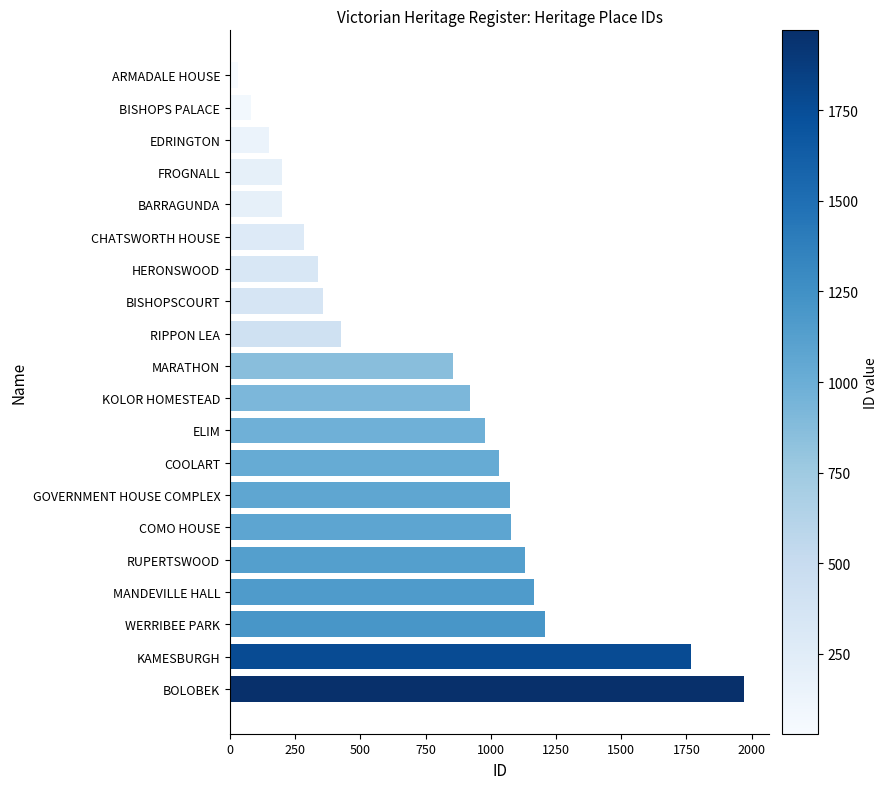

What is the value of the 6th bar from the top?

283